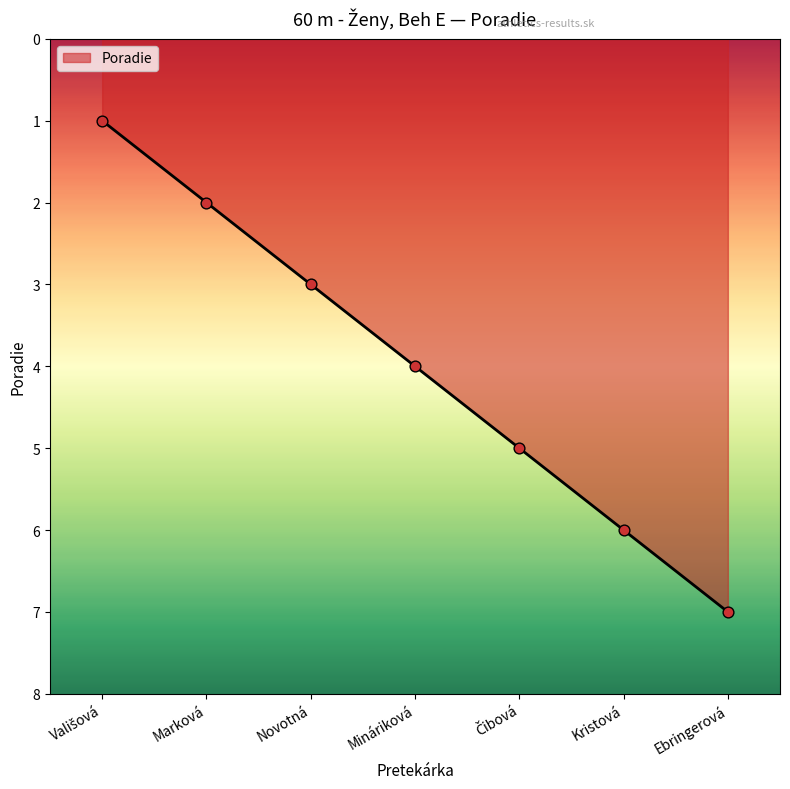

What is the change in value from Marková to Ebringerová?

+5